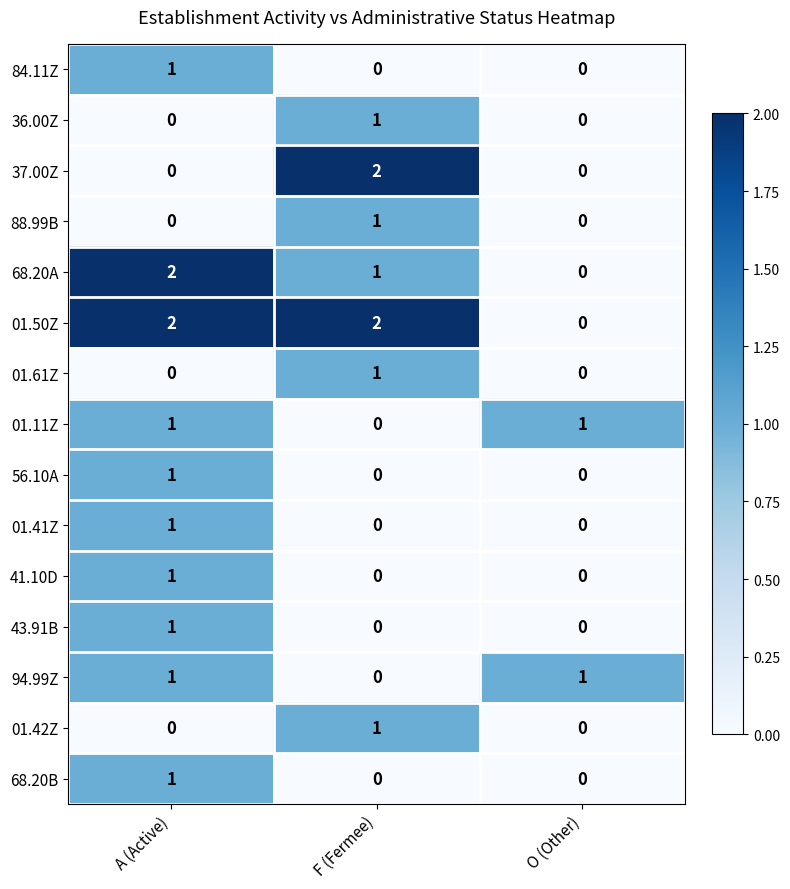

The 01.50Z series shows 0 at O (Other). True or false?

True